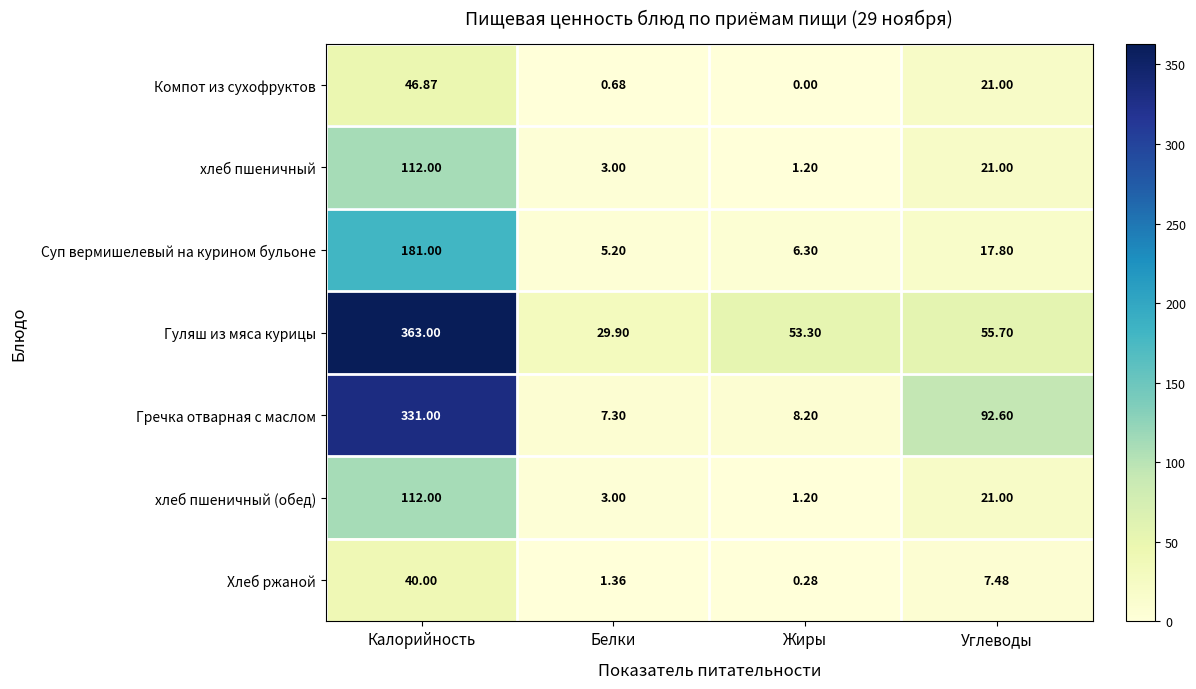

Which series has the largest range (max minus min)?

Гуляш из мяса курицы